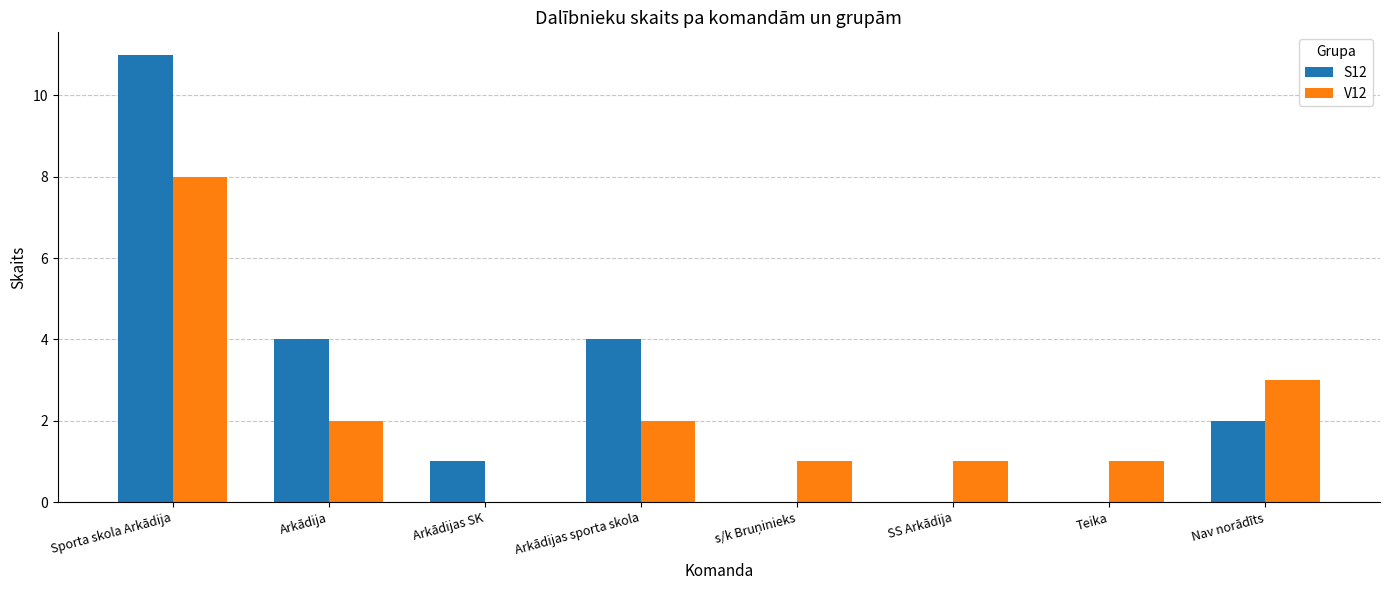

Is it true that S12 equals 0 at Teika?

True